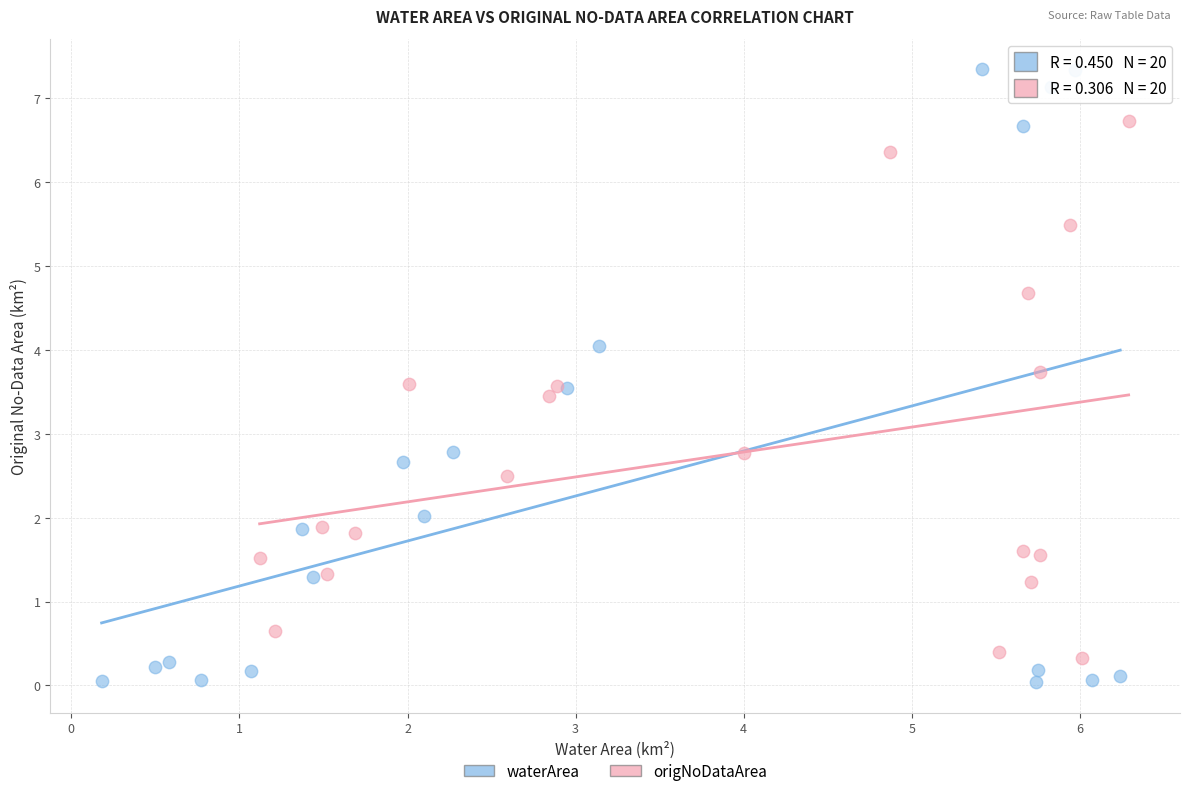

Which series contains the lowest Y value?

waterArea